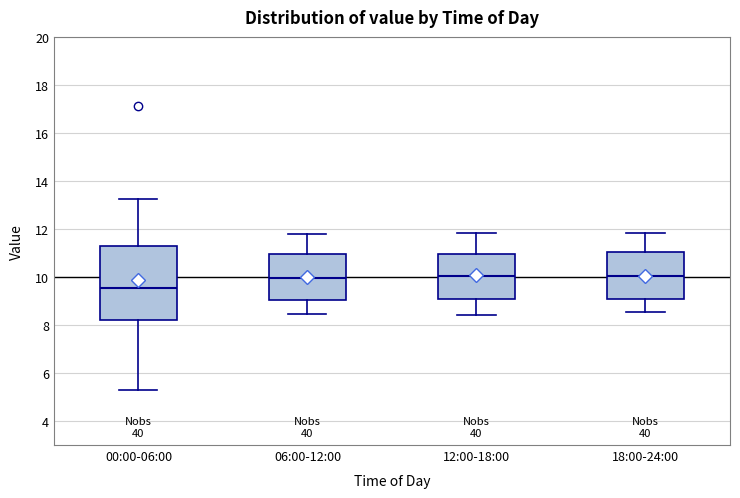

Reading left to right, read every box against the y-axis: the position of its median line, the range the box covers, and the ends of its whiskers. The values are not printed on the chart, so give them approximately, as read against the axis.

00:00-06:00: median 9.6, box 8.2 to 11.4, whiskers 5.4 to 13.2
06:00-12:00: median 10.0, box 9.0 to 11.0, whiskers 8.4 to 11.8
12:00-18:00: median 10.0, box 9.2 to 11.0, whiskers 8.4 to 11.8
18:00-24:00: median 10.0, box 9.0 to 11.0, whiskers 8.6 to 11.8